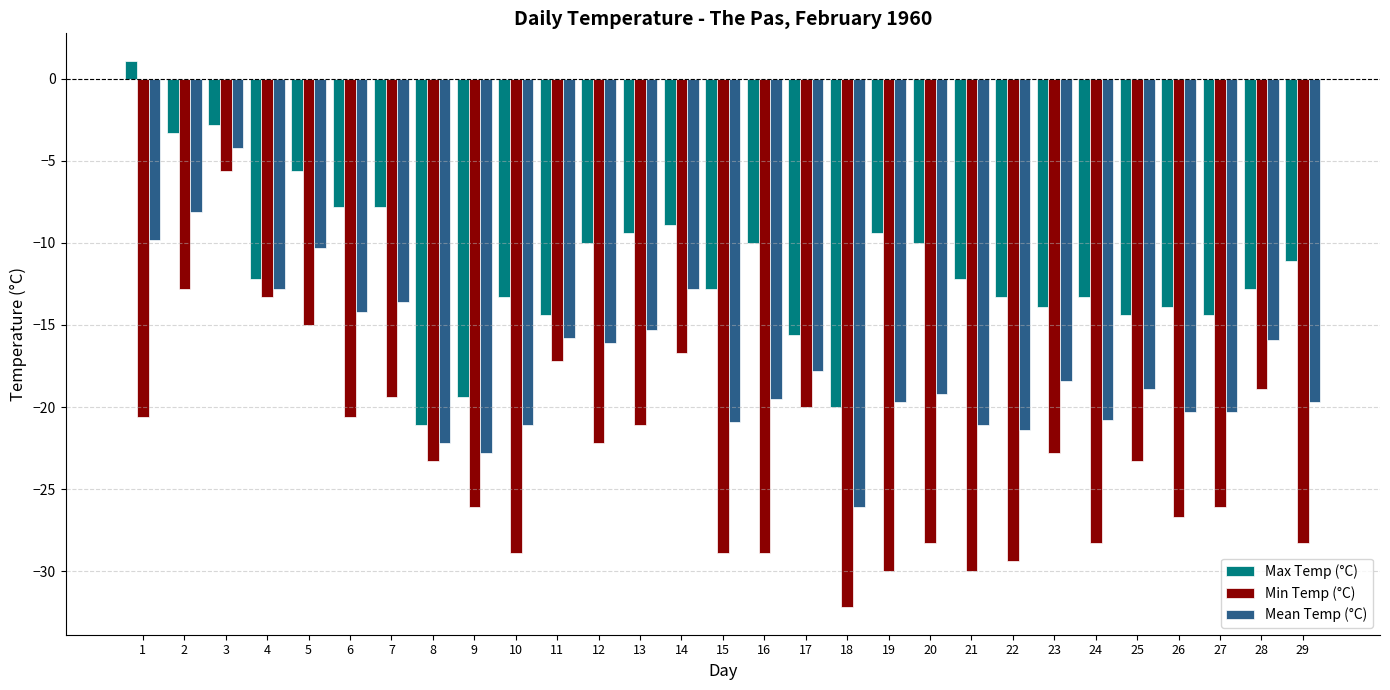

Is the value of Min Temp (°C) at 12 greater than the value of Mean Temp (°C) at 9?

Yes